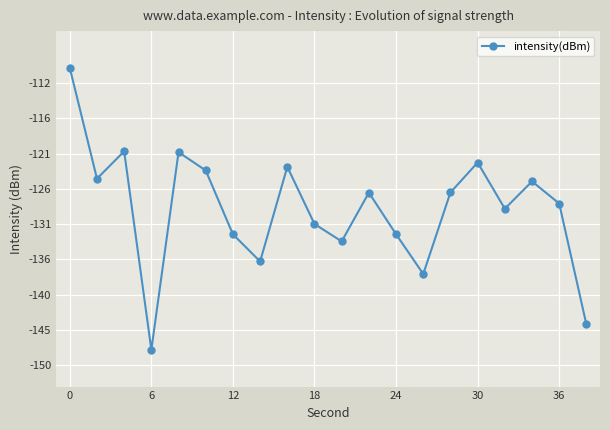

What is the value of the 7th point from the left?

-132.2